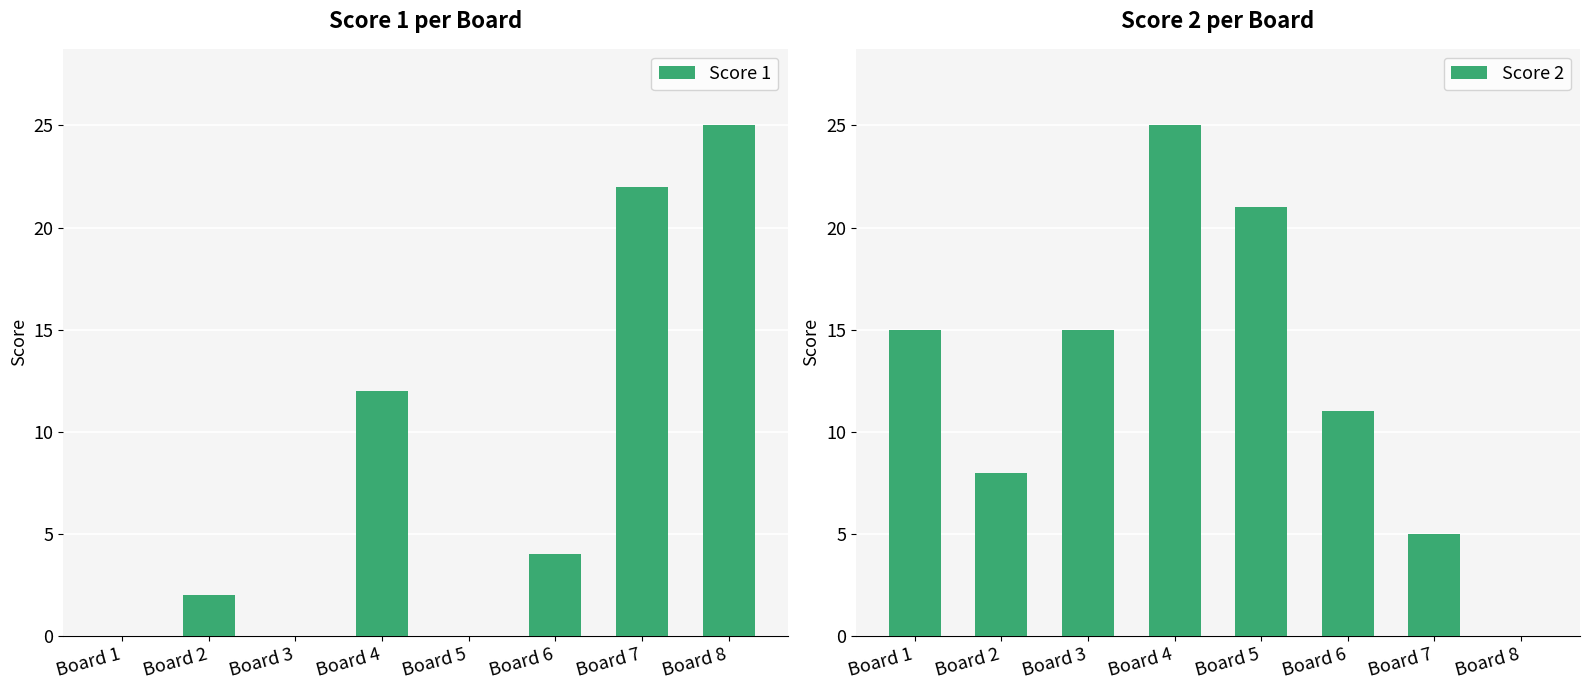

How many groups of bars are there?

8